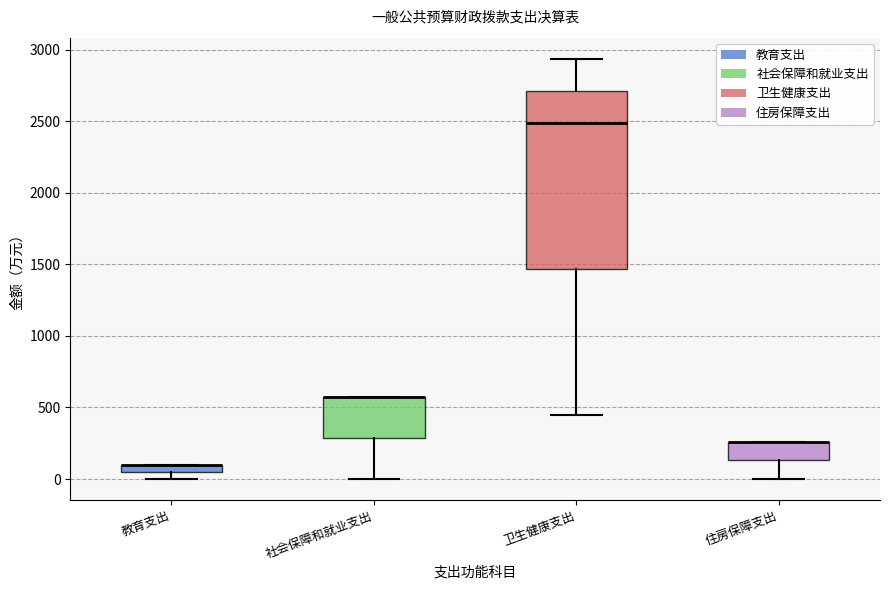

Comparing the boxes themselves (not the whiskers), which one is the tallest?

卫生健康支出